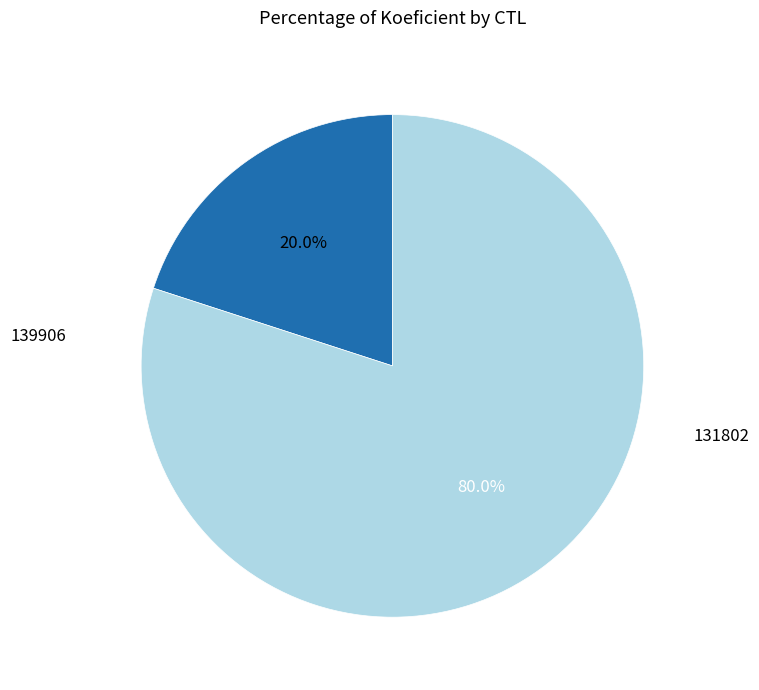

Rank the categories by value from lowest to highest.

139906, 131802